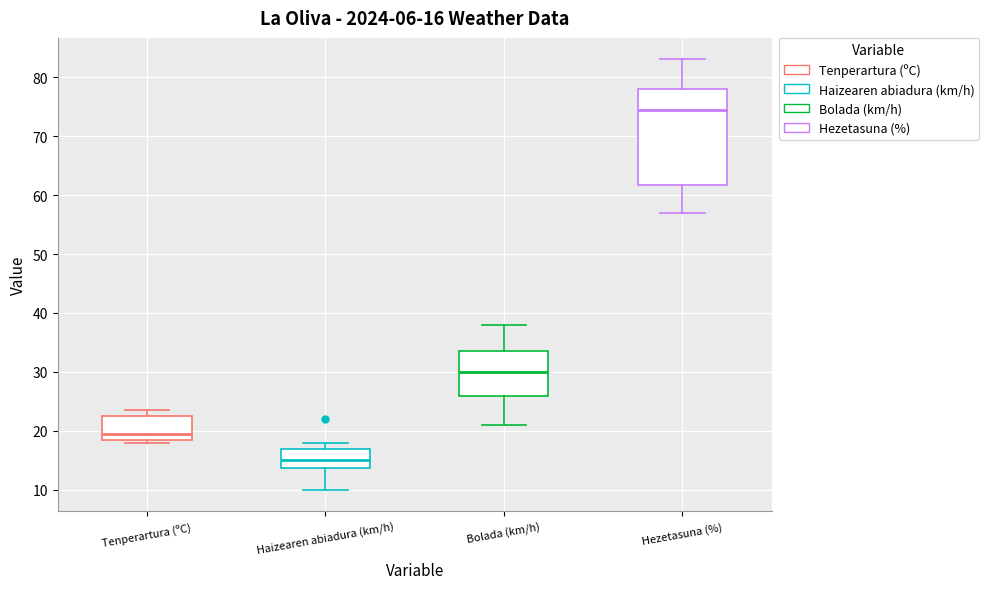

Which box is the tallest, from its lower edge to its upper edge?

Hezetasuna (%)